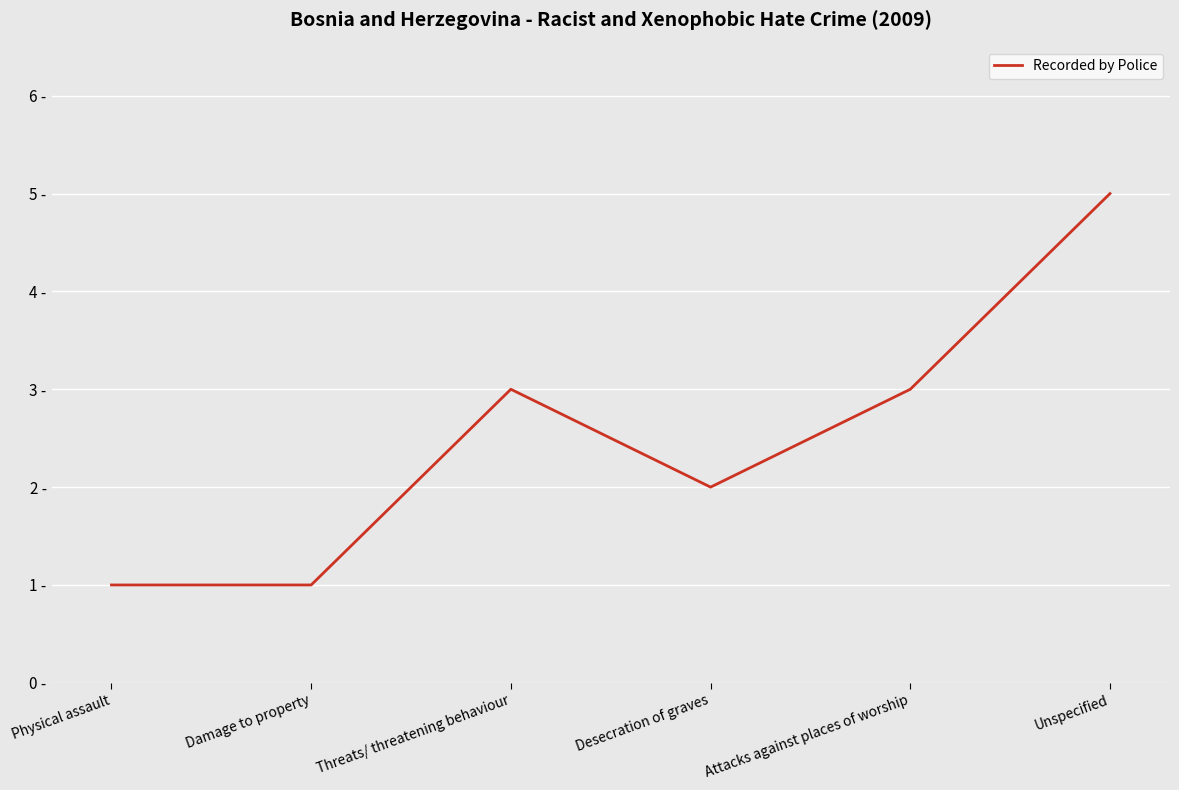

True or false: the data has more than 2 interior local peaks.

False